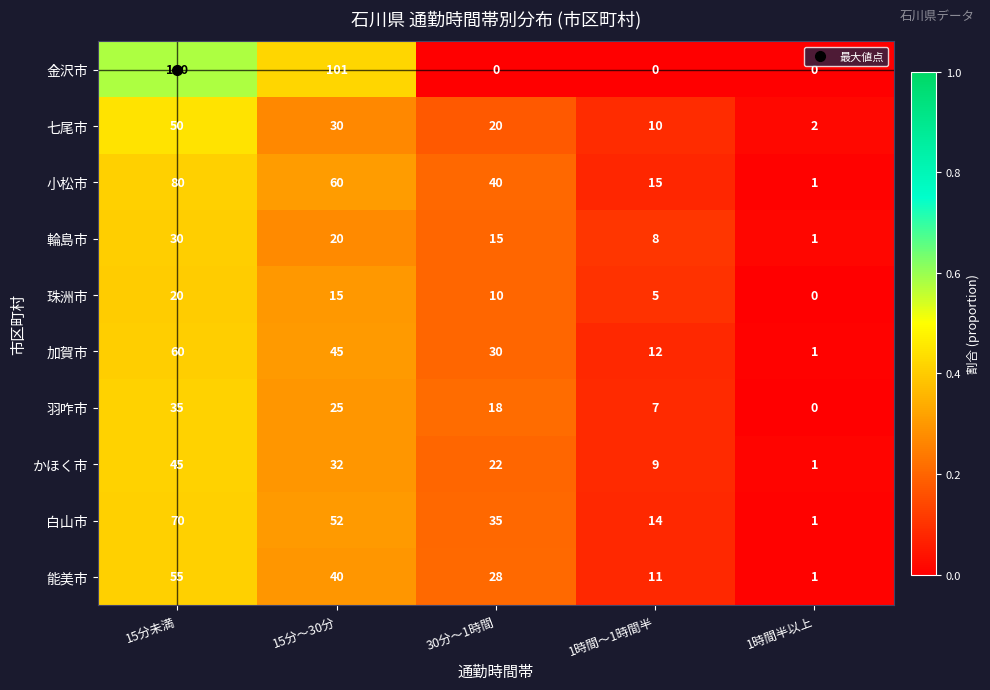

Rank the series at 15分～30分 from highest to lowest value.

金沢市, 小松市, 白山市, 加賀市, 能美市, かほく市, 七尾市, 羽咋市, 輪島市, 珠洲市